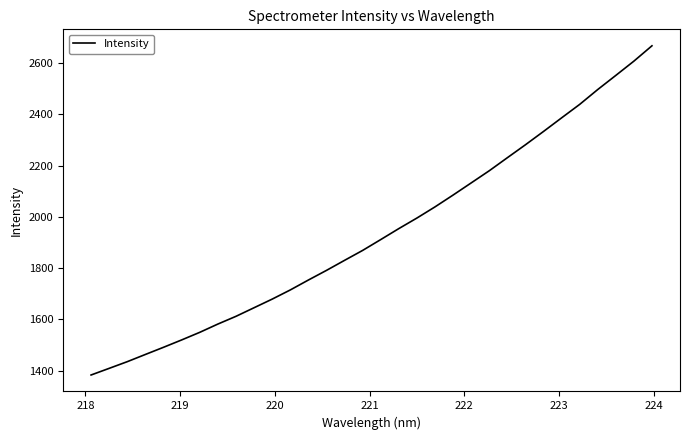

How many lines are shown in the chart?

1